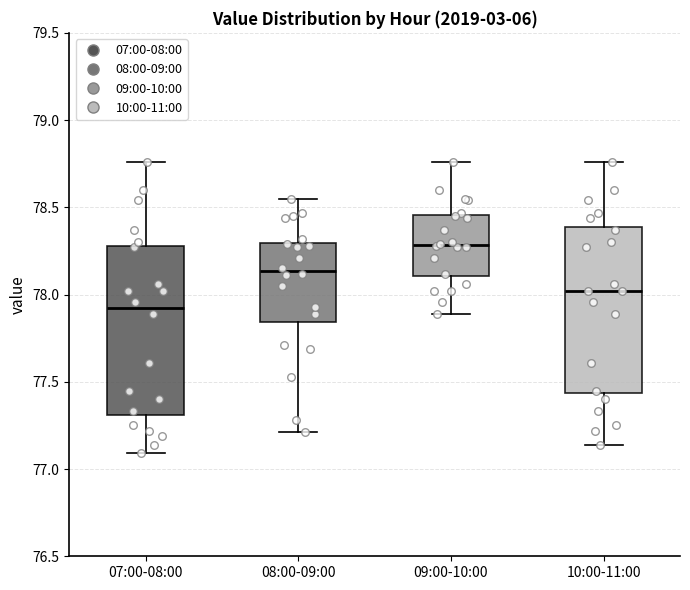

Reading left to right, read every box against the y-axis: the position of its median line, the range the box covers, and the ends of its whiskers. The values are not printed on the chart, so give them approximately, as read against the axis.

07:00-08:00: median 77.95, box 77.30 to 78.30, whiskers 77.10 to 78.75
08:00-09:00: median 78.15, box 77.85 to 78.30, whiskers 77.20 to 78.55
09:00-10:00: median 78.30, box 78.10 to 78.45, whiskers 77.90 to 78.75
10:00-11:00: median 78.00, box 77.45 to 78.40, whiskers 77.15 to 78.75